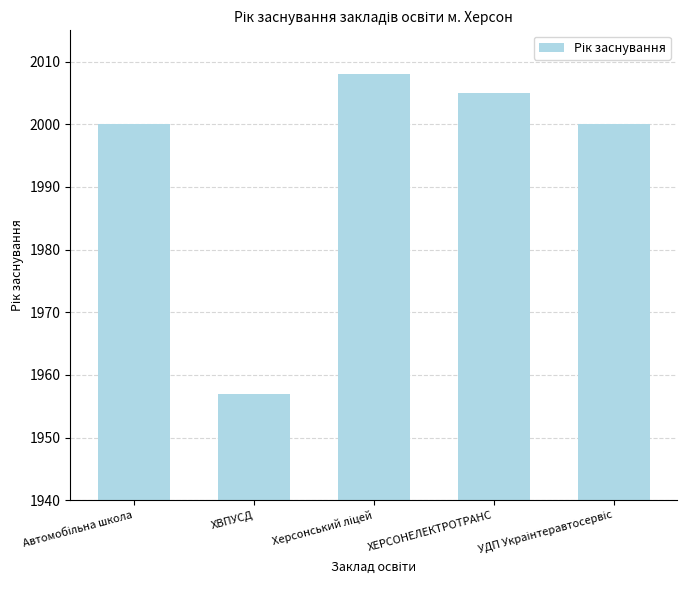

At which category does the chart reach its minimum across all series?

ХВПУСД